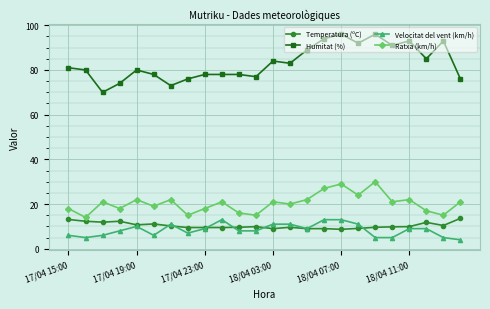

Which series has the largest range (max minus min)?

Humitat (%)